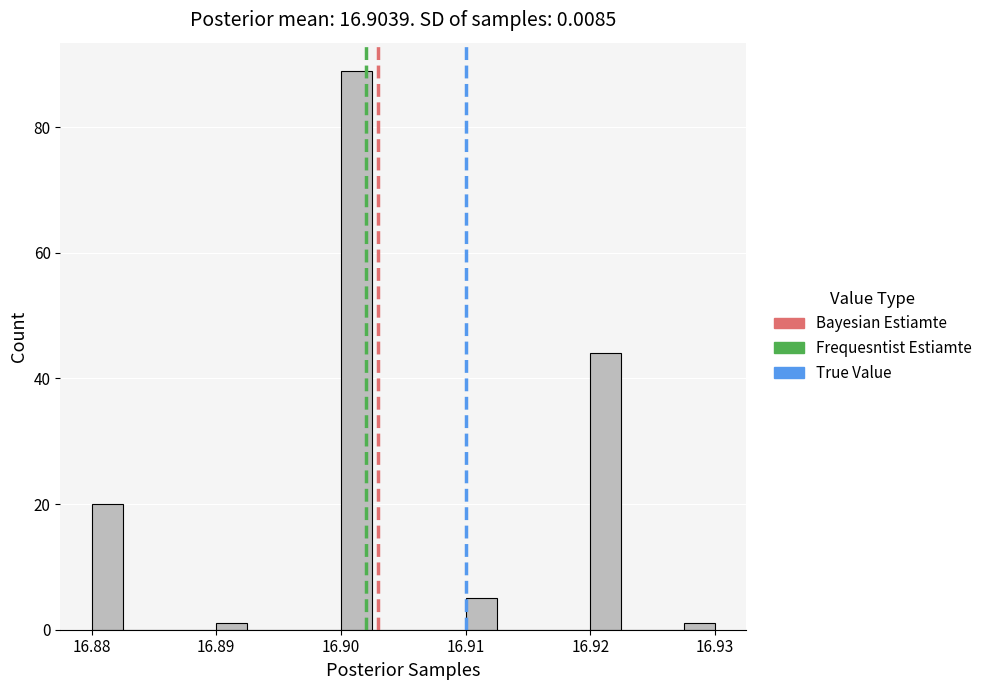

Around what value on the x-axis is the tallest bar? Give the approximate position of its centre, as read against the axis.

16.901